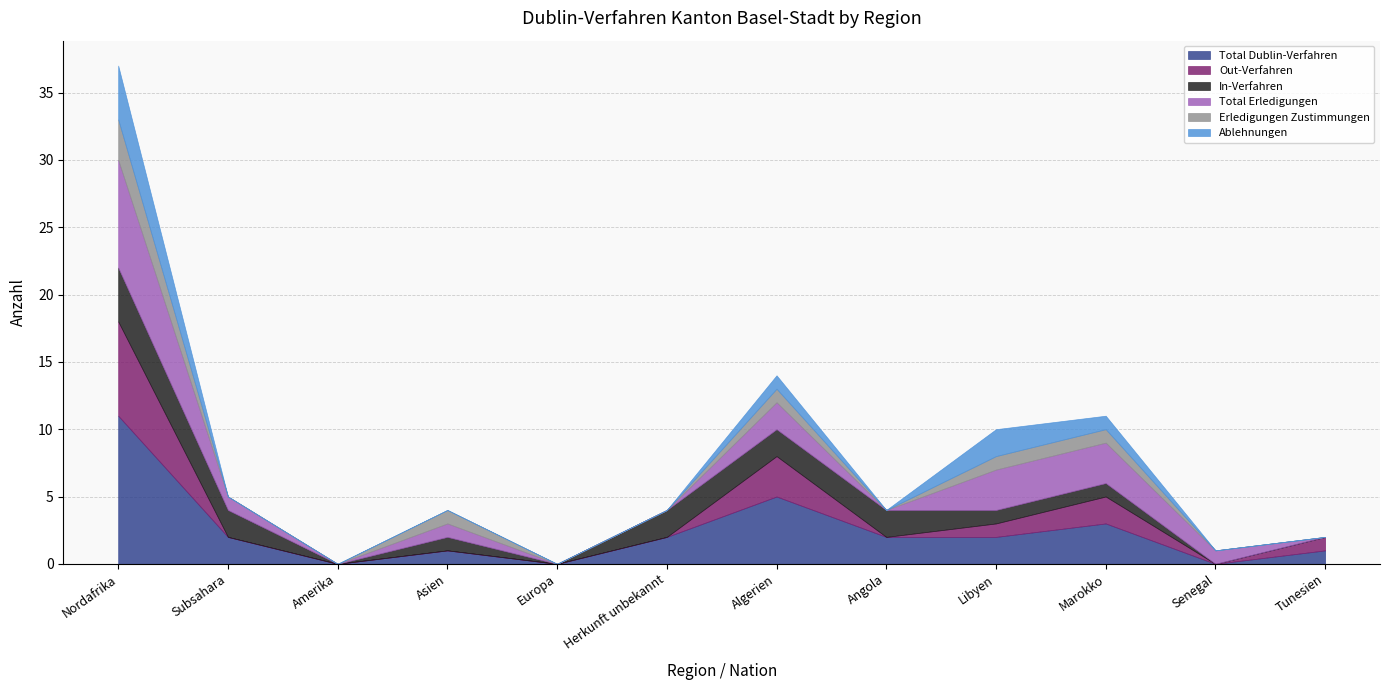

Does the chart have visible grid lines?

Yes